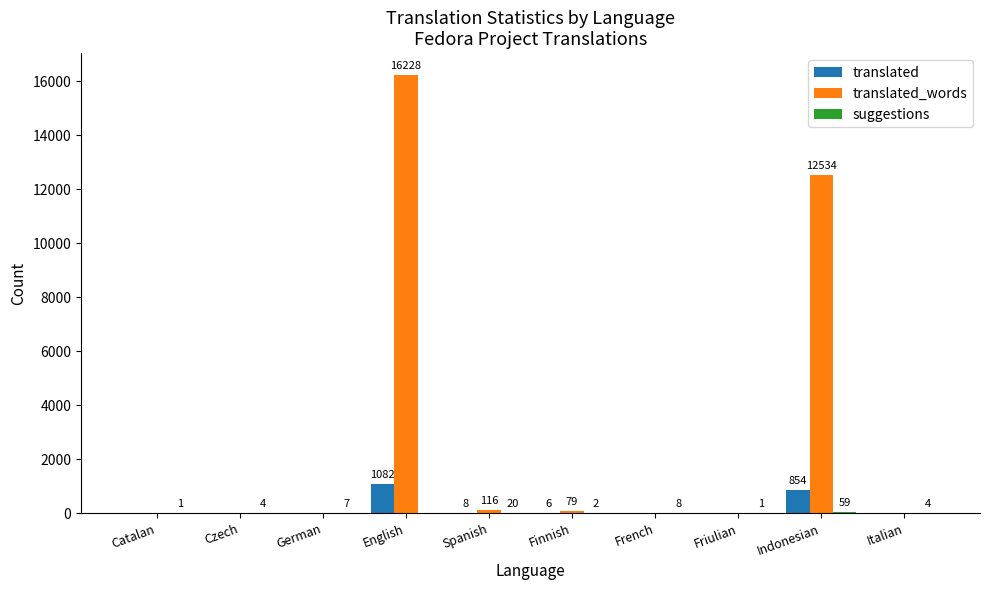

The value of translated_words at German is 7011. True or false?

False